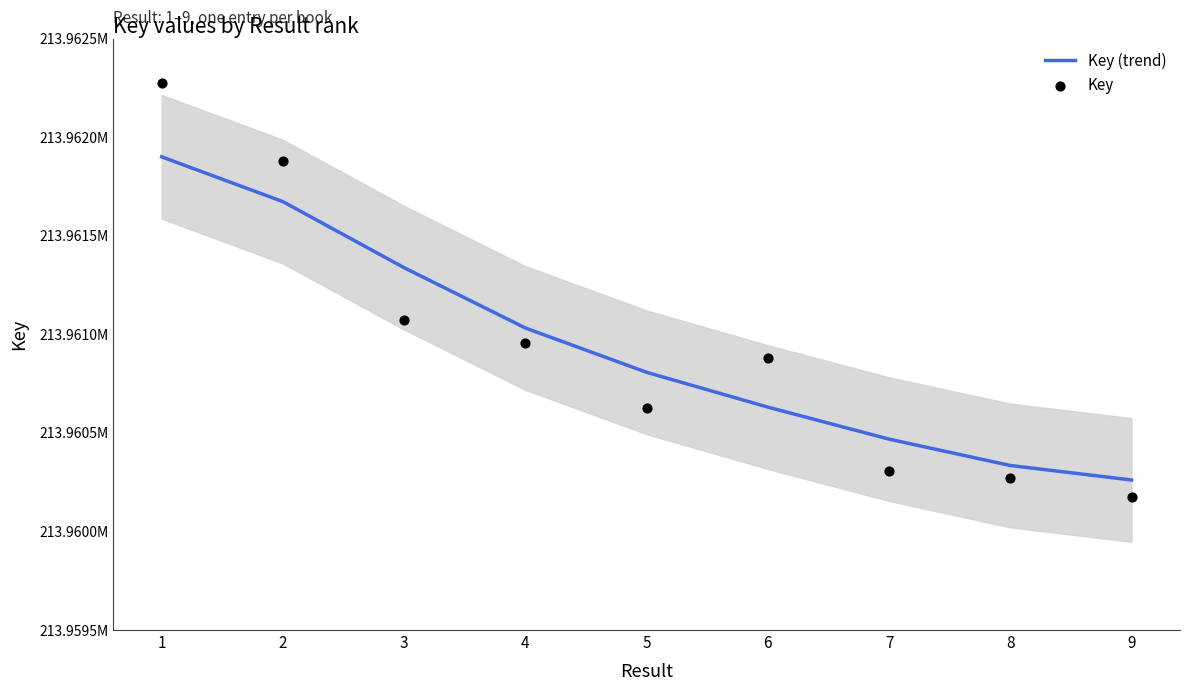

Which series has the largest total across all categories?

Key (trend)